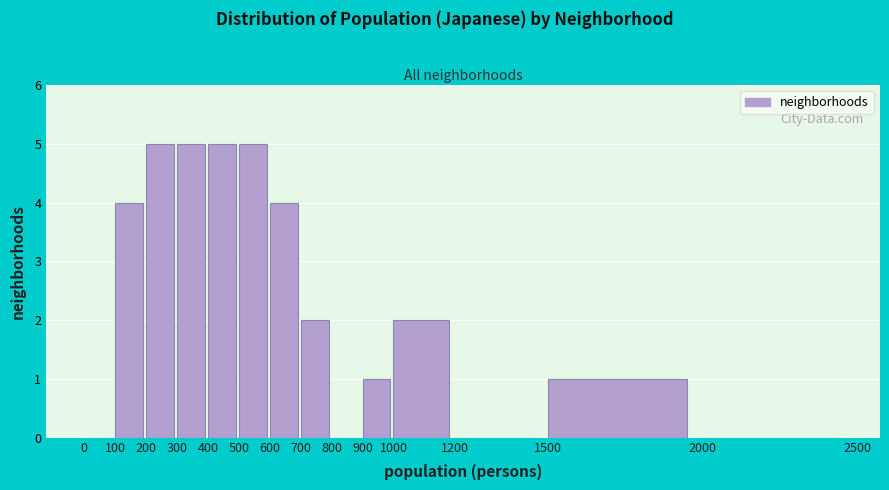

Reading left to right, transcribe this chart: for each bar, give the range it covers on the x-axis and its height. The values are not printed on the chart, so give them approximately, as read against the axis.

0 to 100: 0
100 to 200: 4
200 to 300: 5
300 to 400: 5
400 to 500: 5
500 to 600: 5
600 to 700: 4
700 to 800: 2
800 to 900: 0
900 to 1000: 1
1000 to 1200: 2
1200 to 1500: 0
1500 to 2000: 1
2000 to 2500: 0